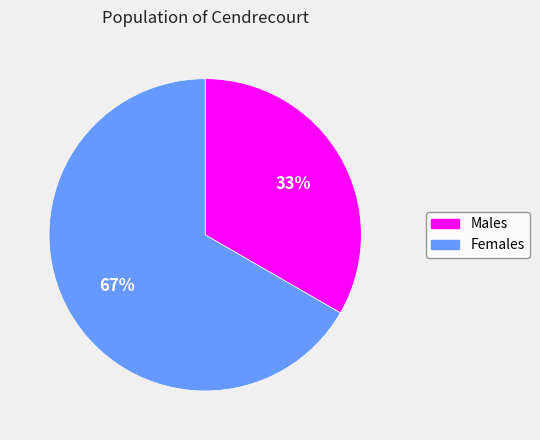

To the nearest percent, what is the average slice percentage?

50%